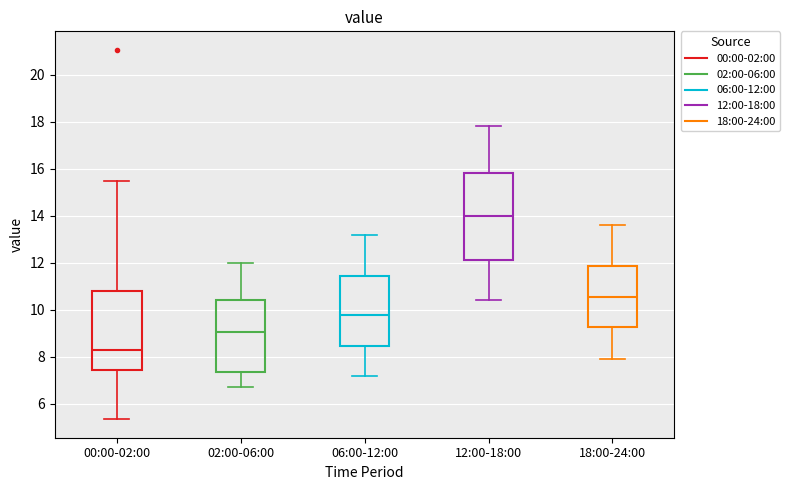

Which box's median line is the lowest?

00:00-02:00